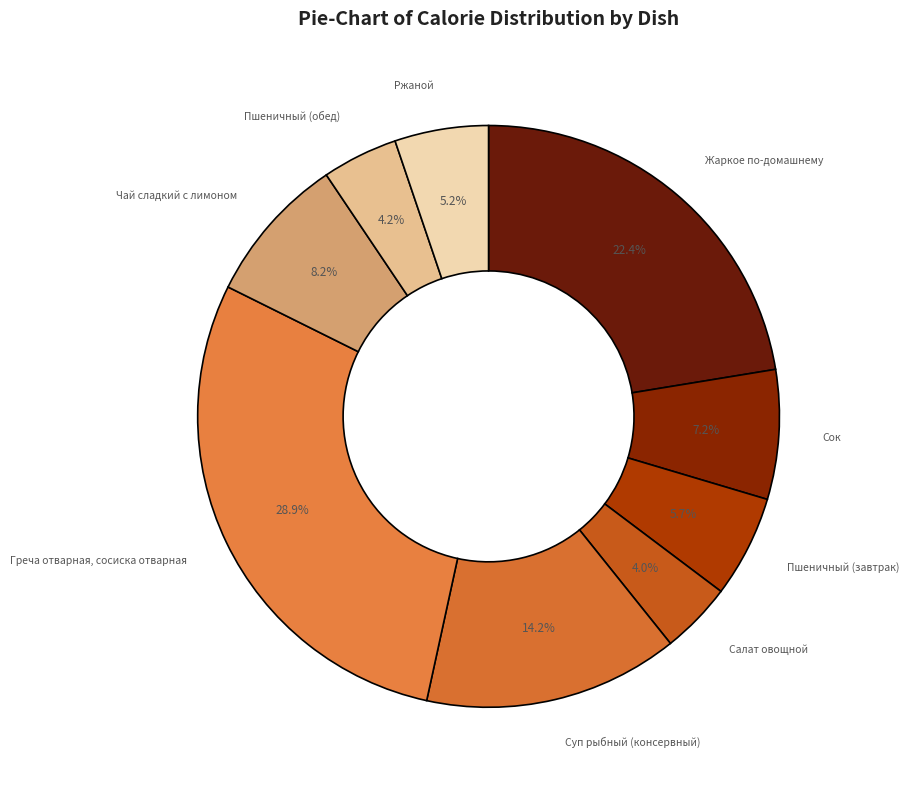

Does Салат овощной represent more than half of the total?

No